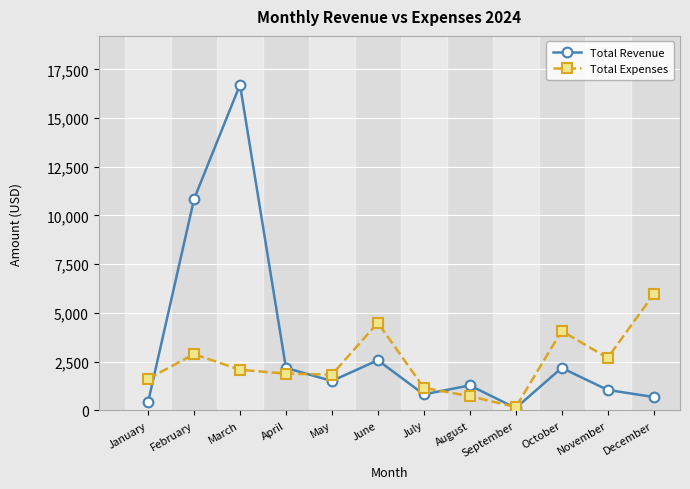

How many categories are shown in the chart?

12